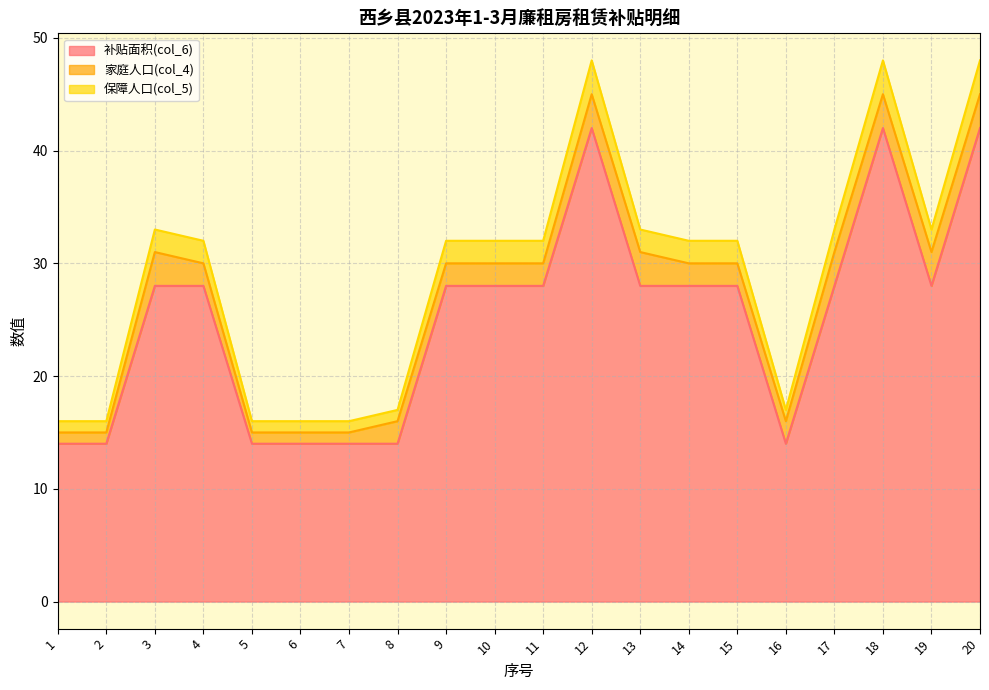

How many data points in 保障人口(col_5) are above 32?

7